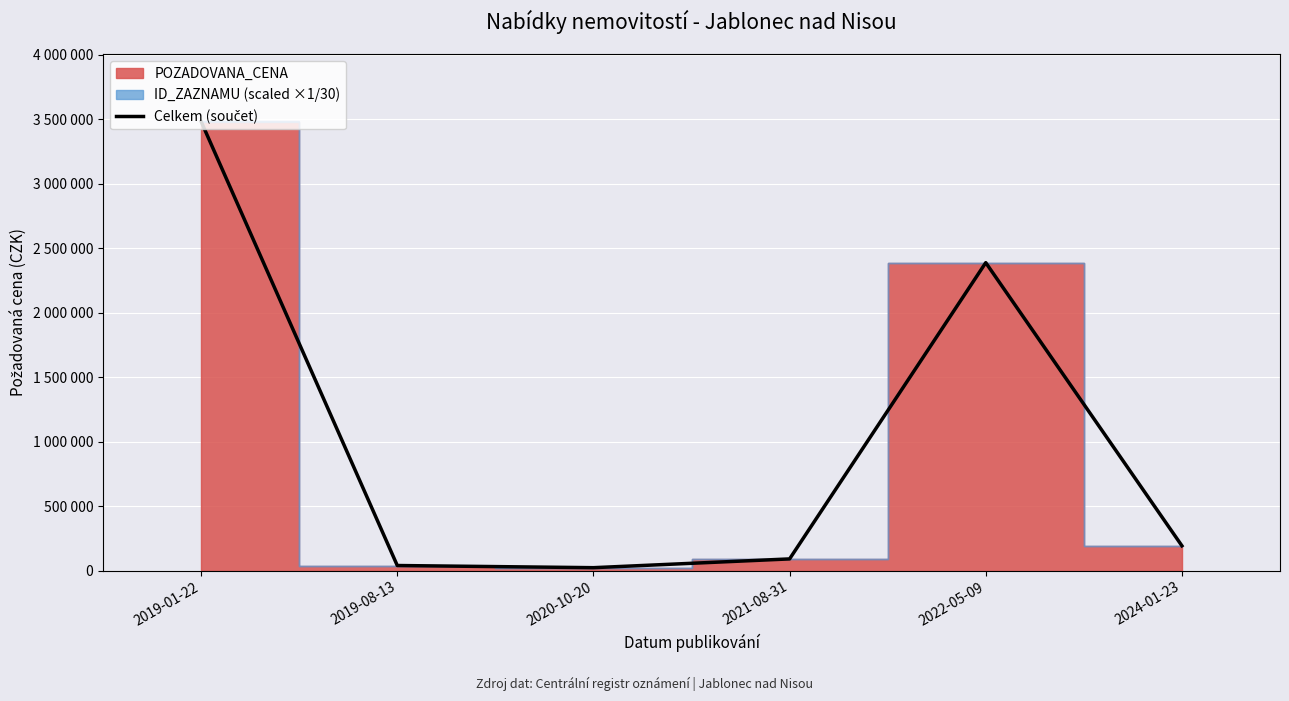

Reading left to right, list all the values displayed in this chart.

3483625.9	38970.1	22129.2	90178.8	2388215.8	191797.9